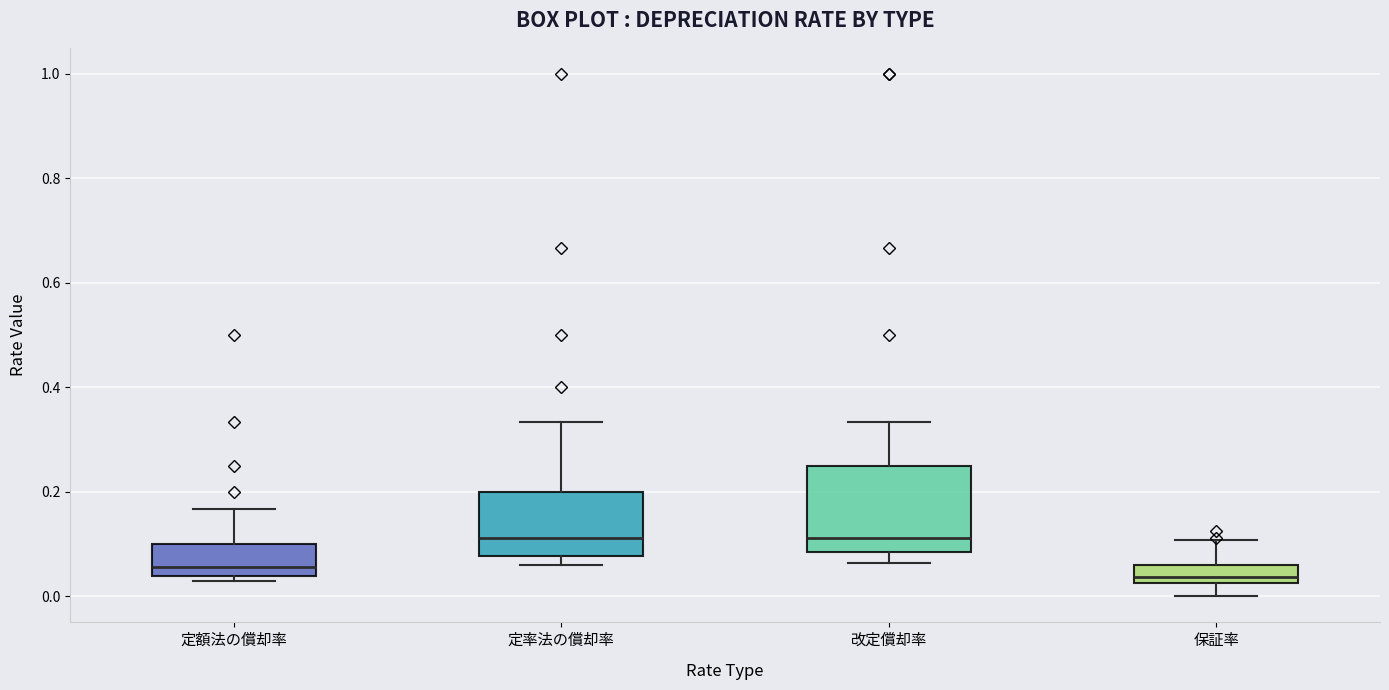

Reading left to right, read every box against the y-axis: the position of its median line, the range the box covers, and the ends of its whiskers. The values are not printed on the chart, so give them approximately, as read against the axis.

定額法の償却率: median 0.06, box 0.04 to 0.10, whiskers 0.04 (just below the box's lower edge) to 0.16
定率法の償却率: median 0.12, box 0.08 to 0.20, whiskers 0.06 to 0.34
改定償却率: median 0.12, box 0.08 to 0.26, whiskers 0.06 to 0.34
保証率: median 0.04, box 0.02 to 0.06, whiskers 0.00 to 0.10